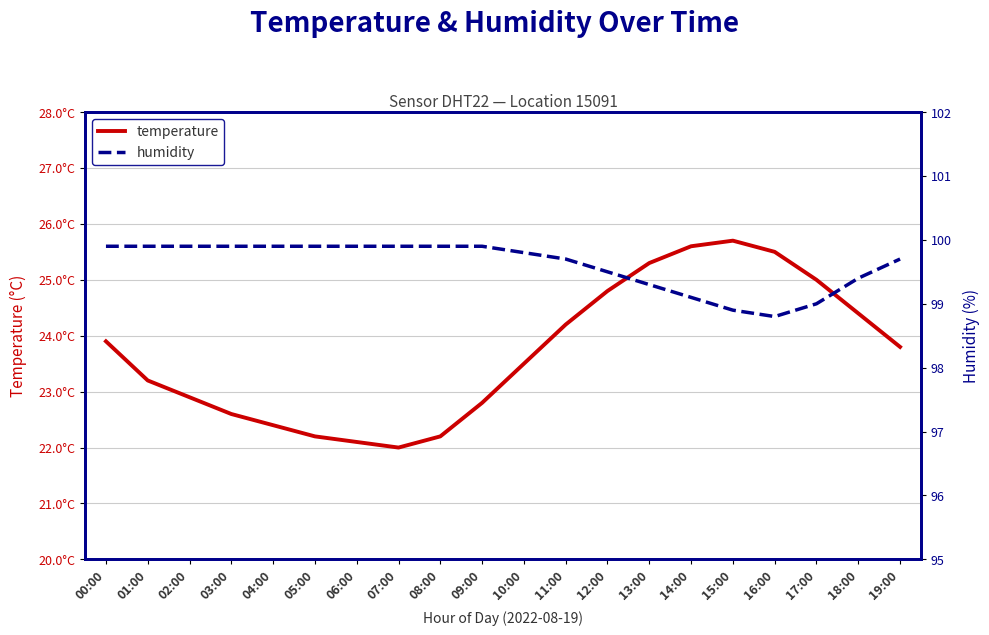

How many lines are shown in the chart?

2